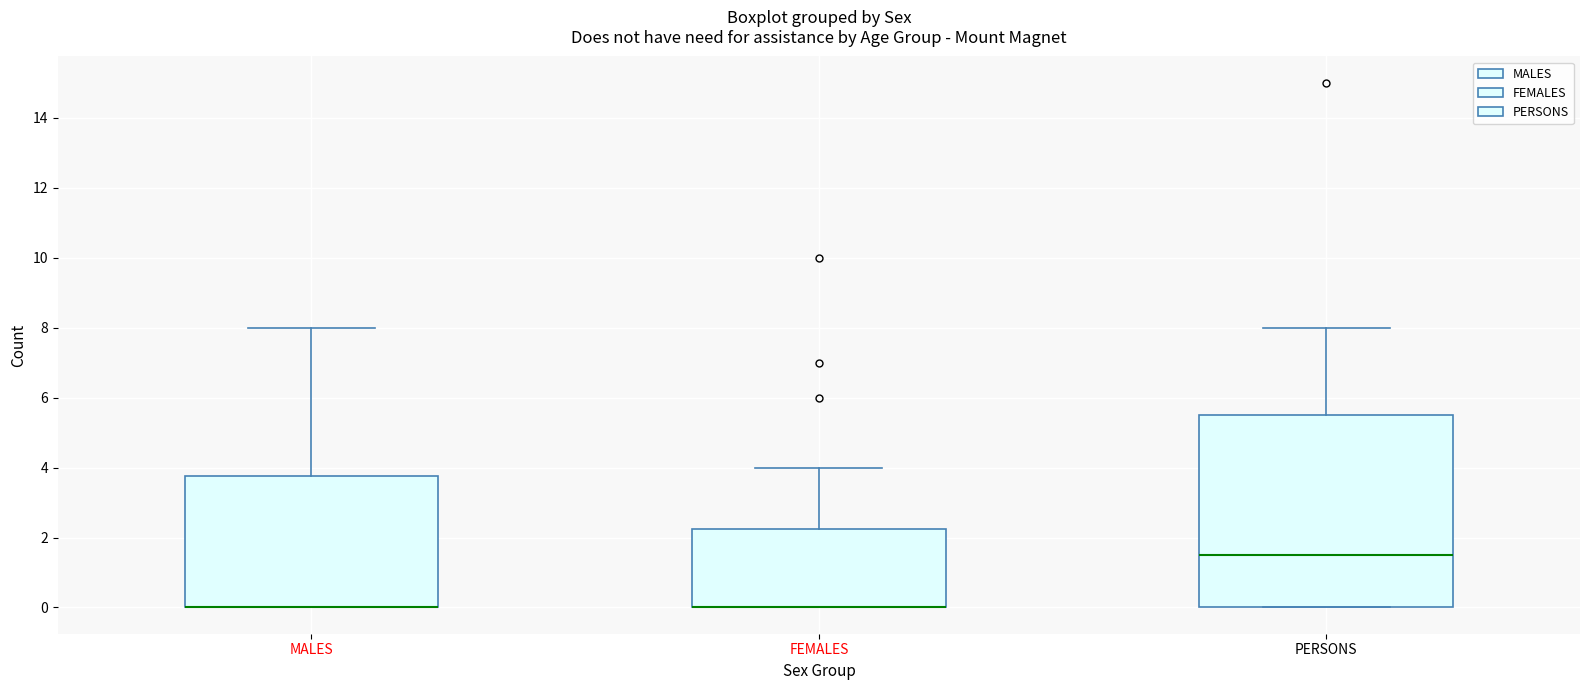

Where does the upper whisker of the box for MALES end on the y-axis? The values are not printed on the chart, so give them approximately, as read against the axis.

8.0